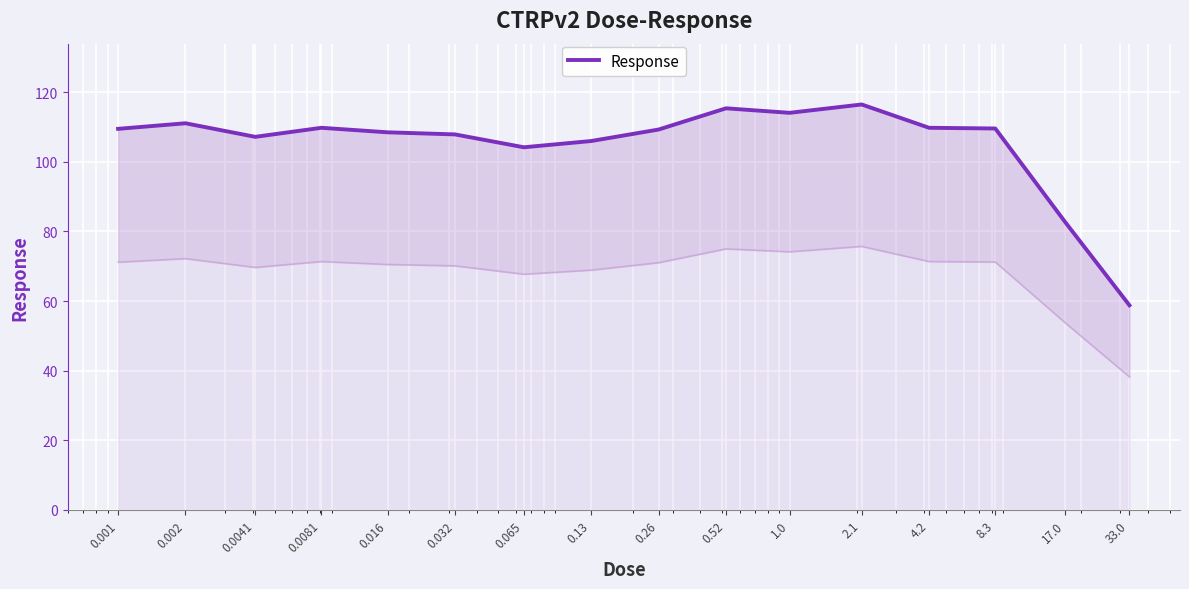

What is the value of the 12th point from the left?

116.5